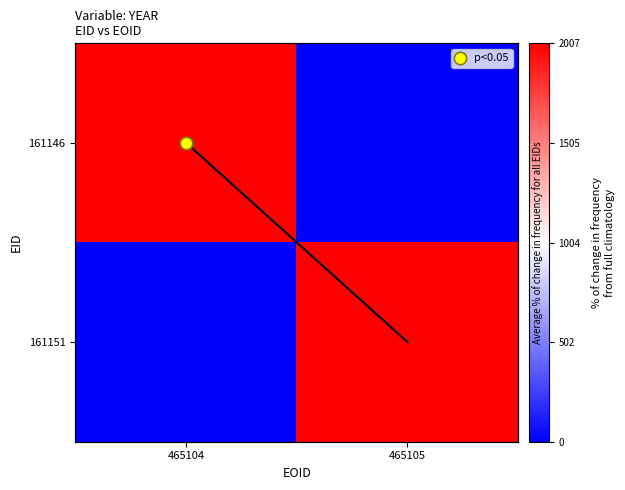

Which series has the widest spread of values?

161146